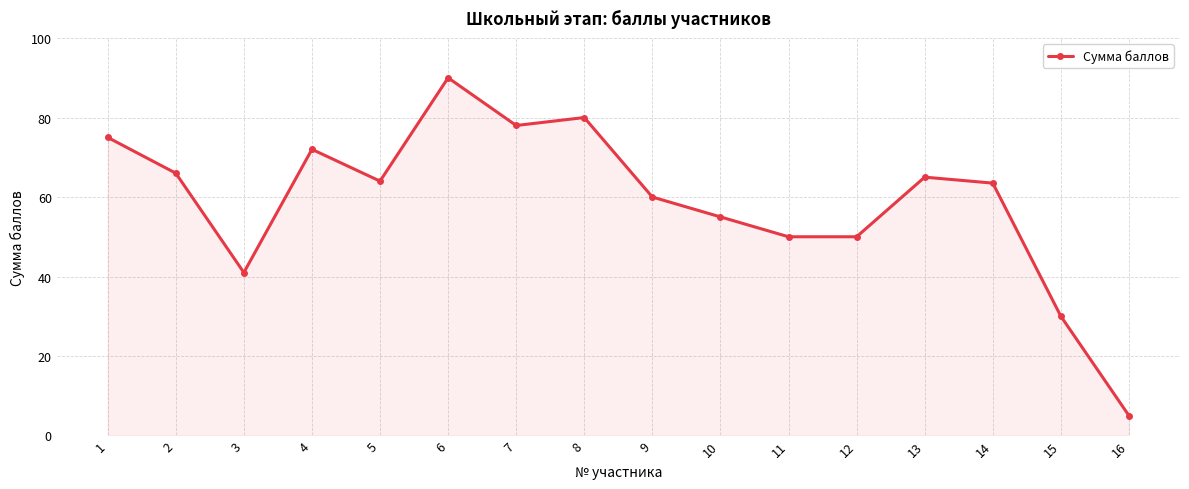

Approximately how many times larger is the value at 2 compared to 15?

2.2